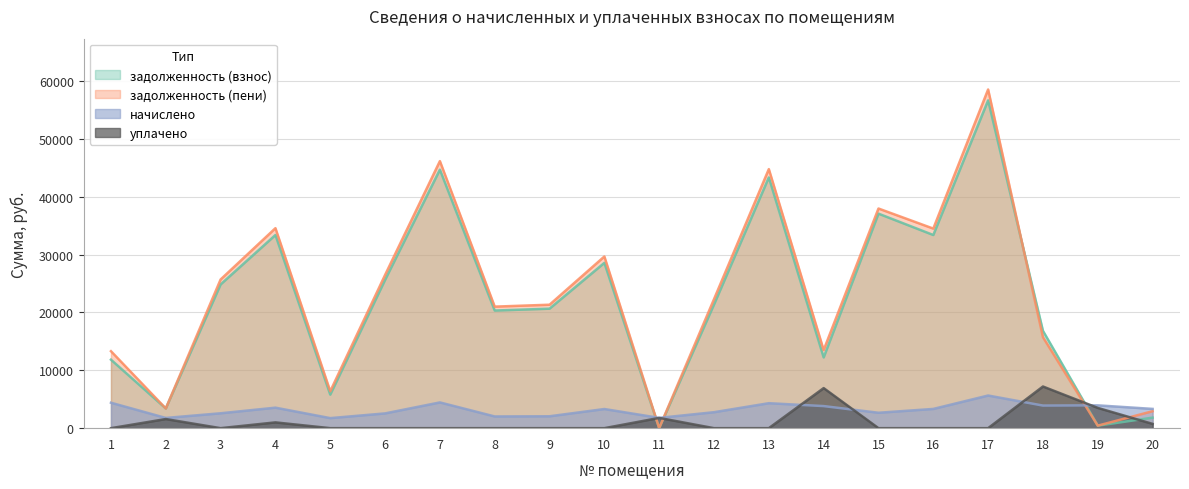

Rank the series at 15 from lowest to highest value.

уплачено, начислено, задолженность (взнос), задолженность (пени)